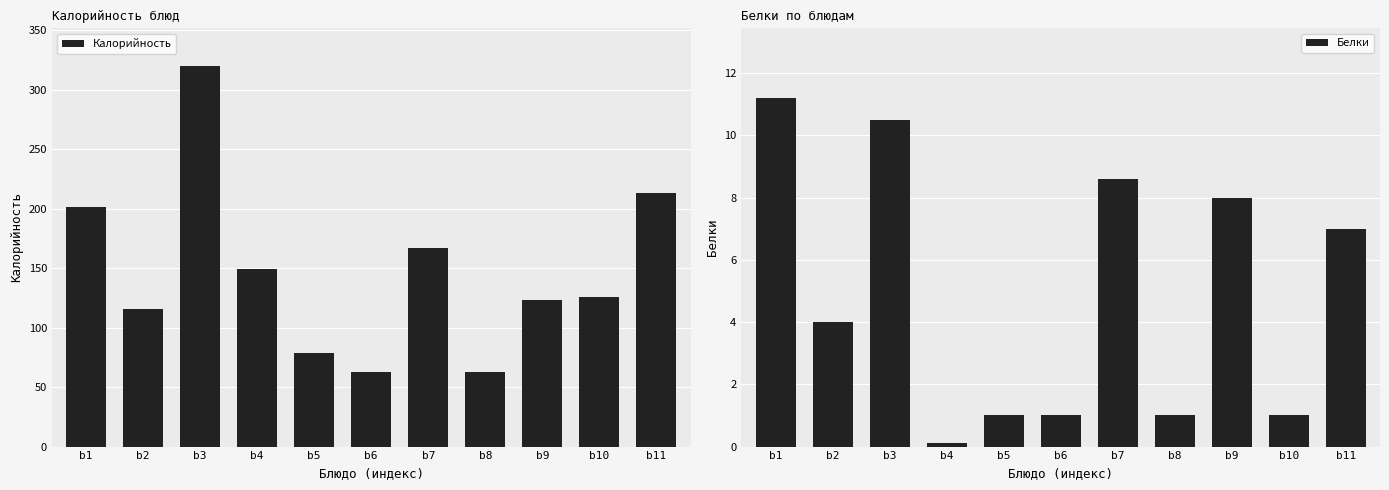

Reading left to right, what are all the values shown in this chart?

Калорийность: 201.0	116.0	319.6	149.6	79.0	63.0	167.2	63.0	123.0	126.0	213.1
Белки: 11.2	4.0	10.5	0.1	1.0	1.0	8.6	1.0	8.0	1.0	7.0